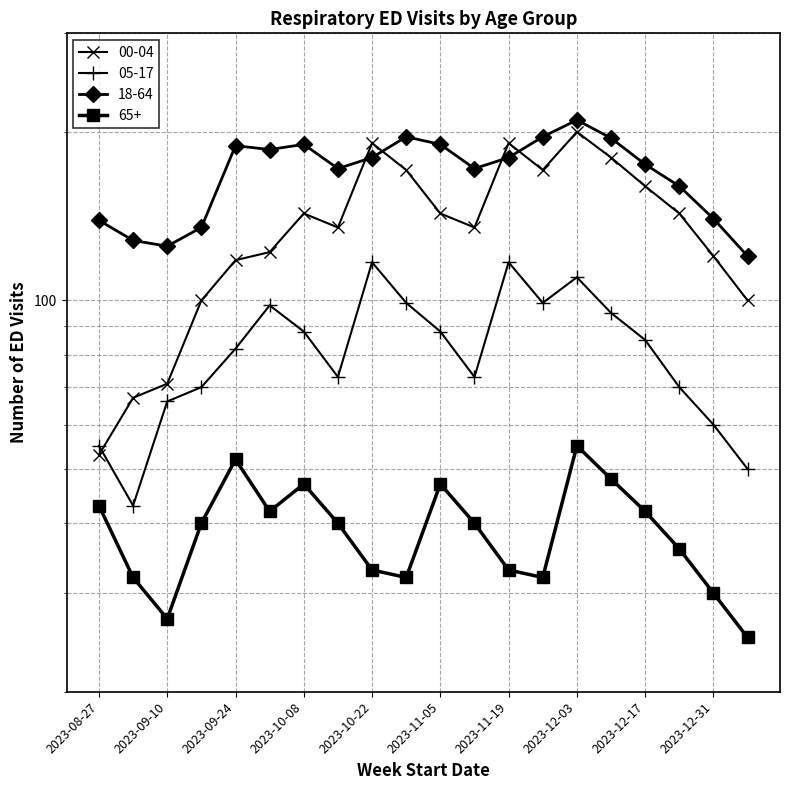

Is it true that 05-17 equals 99 at 2023-11-26?

True